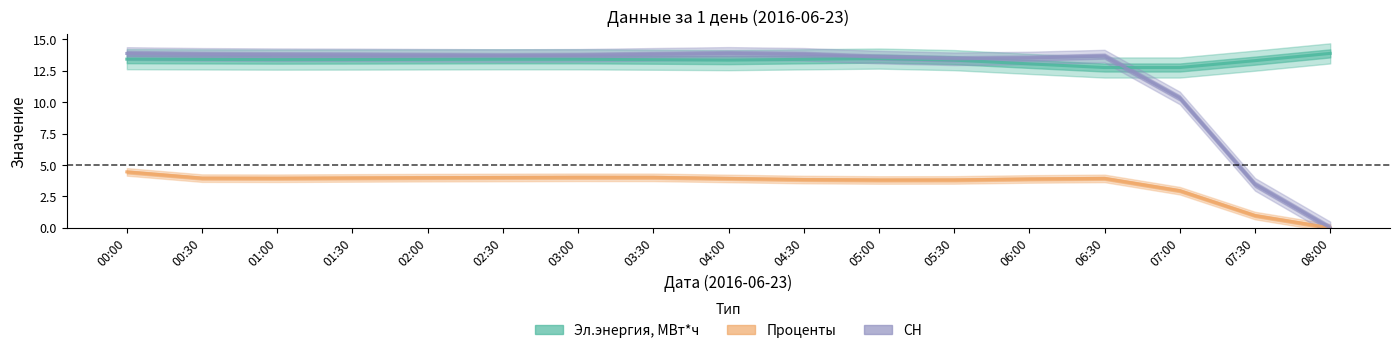

How many values in the СН series exceed 13?

14